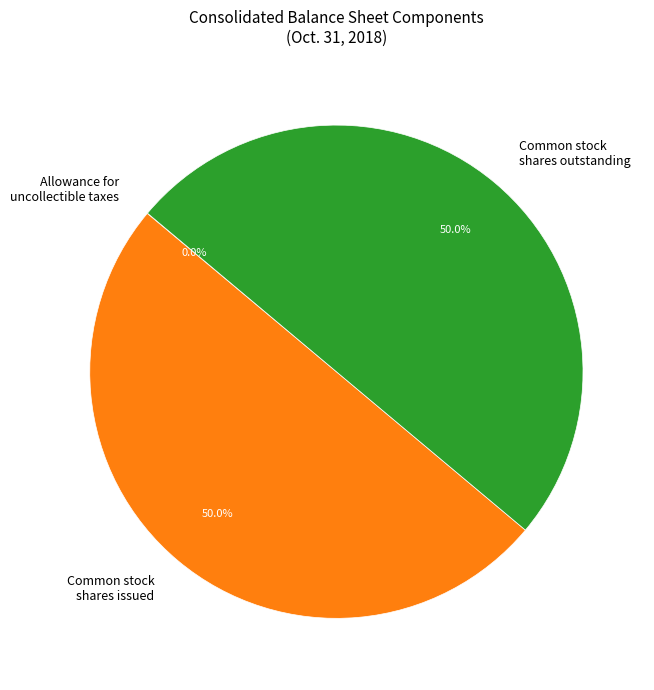

How much of the chart is everything except Common stock shares issued?

50.0%